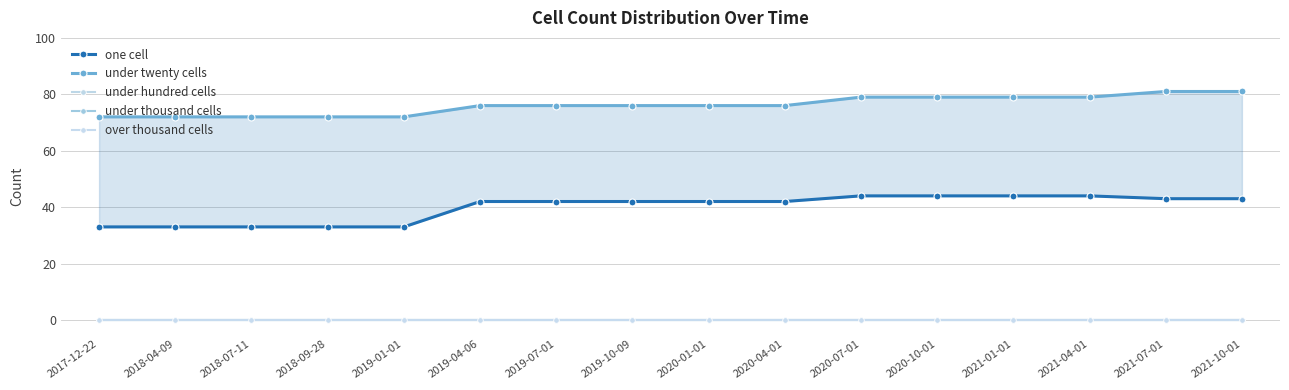

How many series are shown in this chart?

5